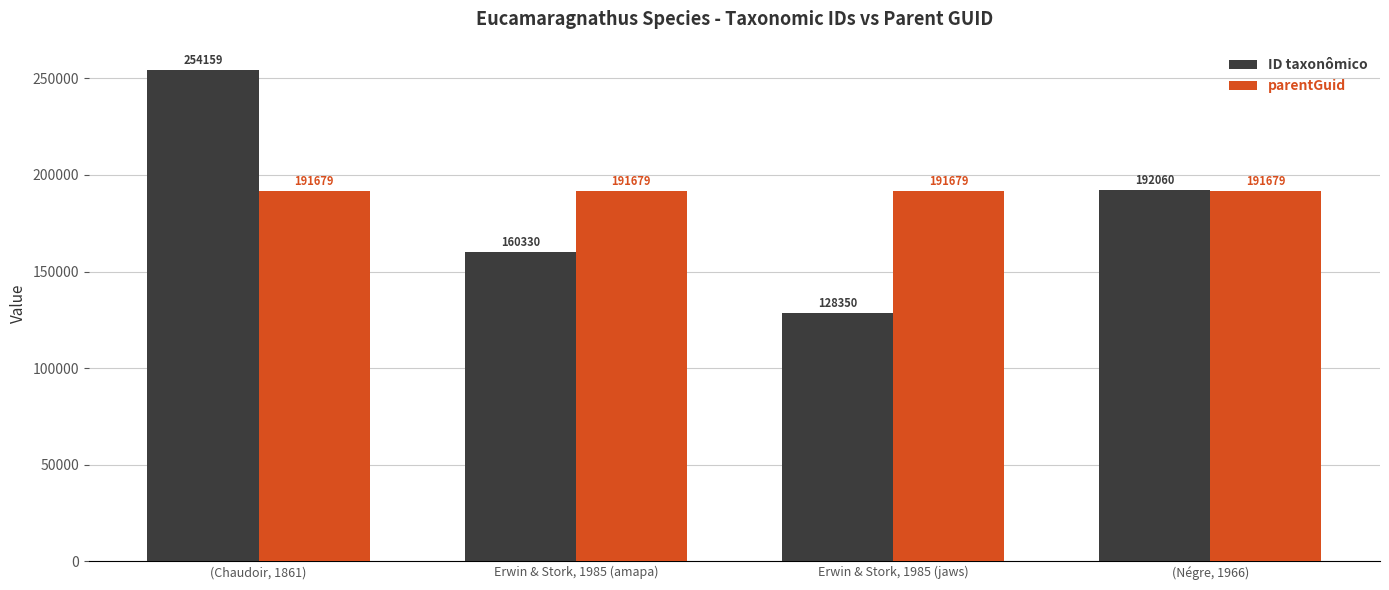

List the series in order of their overall mean, highest first.

parentGuid, ID taxonômico